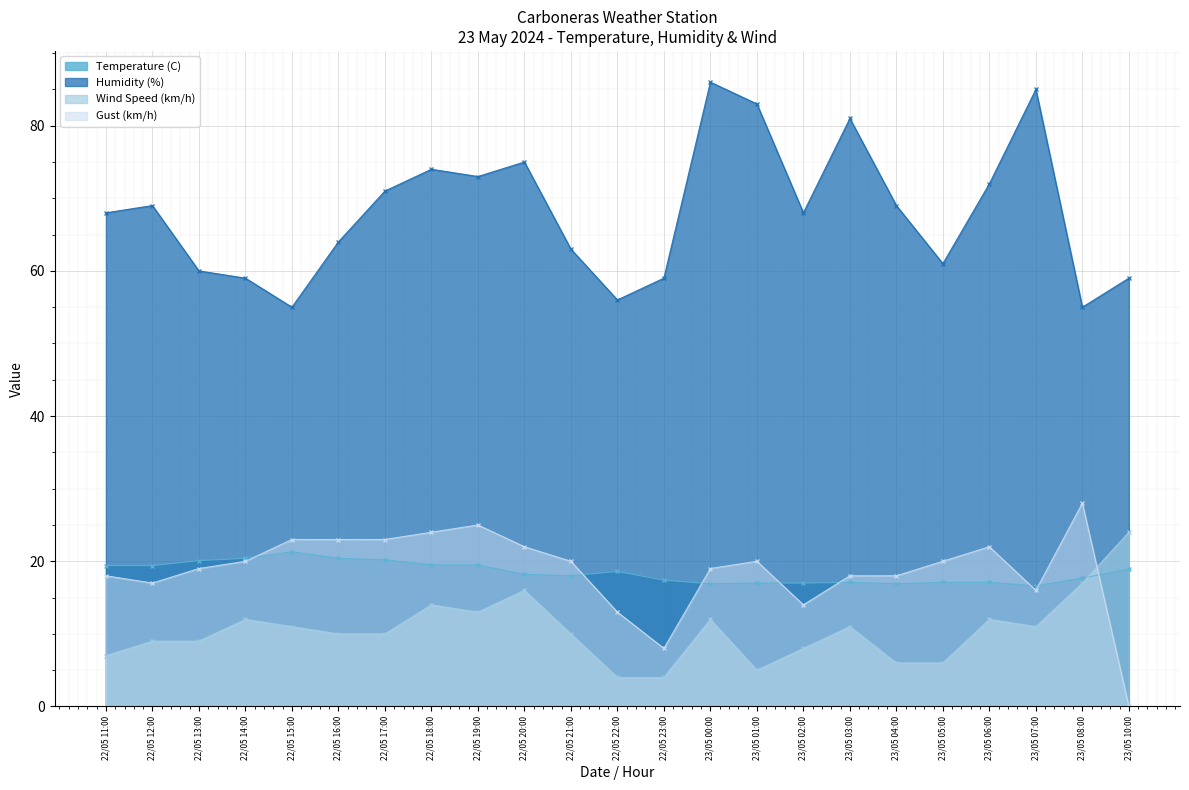

Between 22/05 14:00 and 22/05 13:00, which is larger?

22/05 14:00